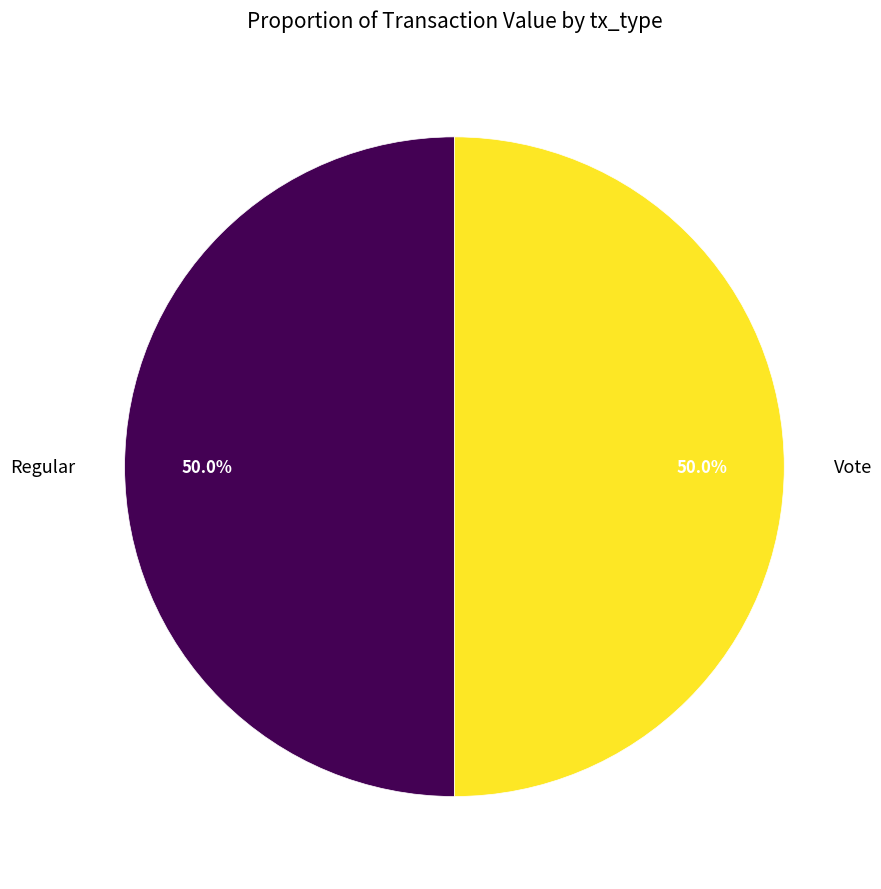

What is the total percentage of Vote and Regular?

100.0%